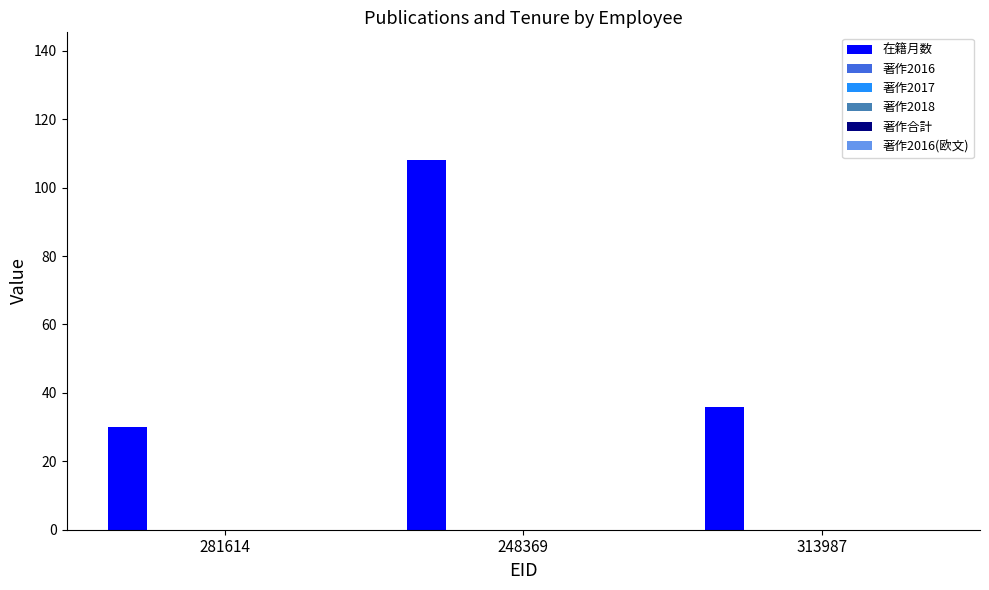

Are the bars horizontal?

No